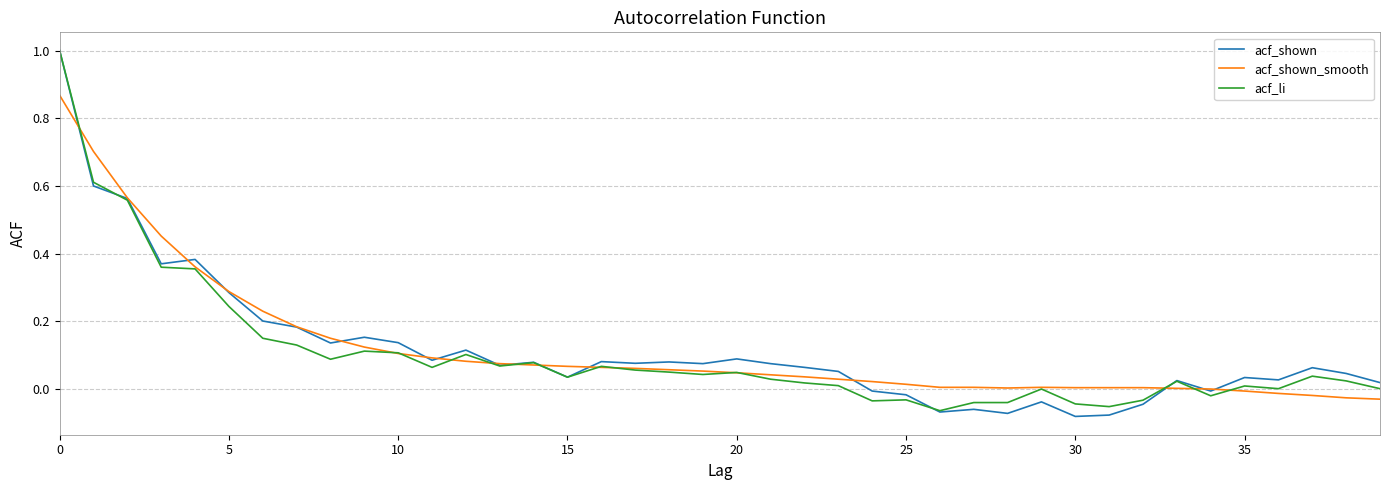

Which series has the widest spread of values?

acf_shown